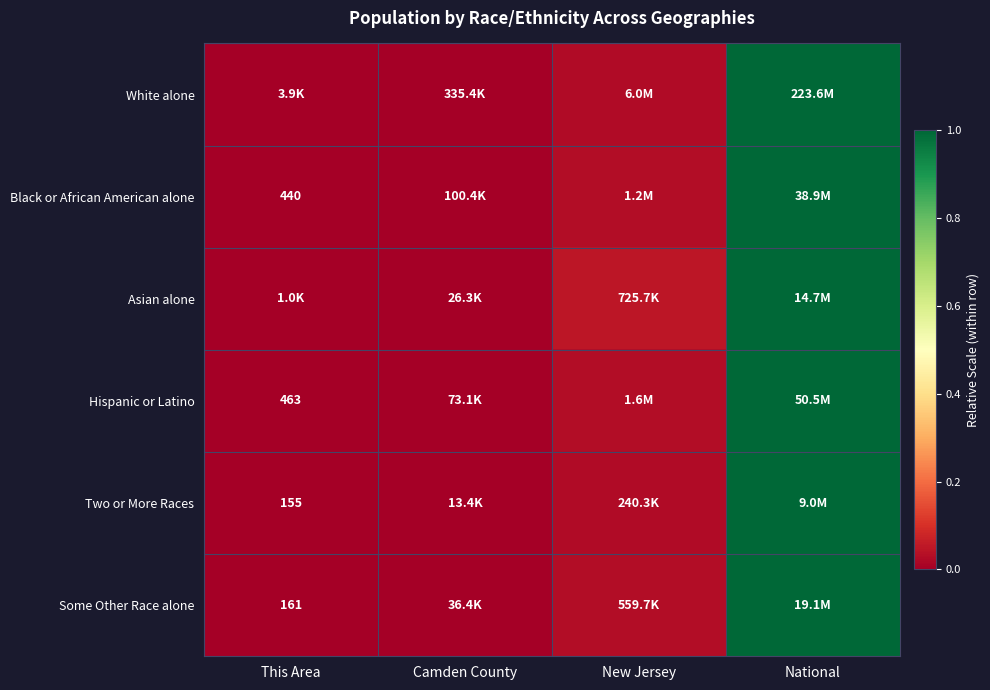

The Some Other Race alone series shows 0.0 at New Jersey. True or false?

True